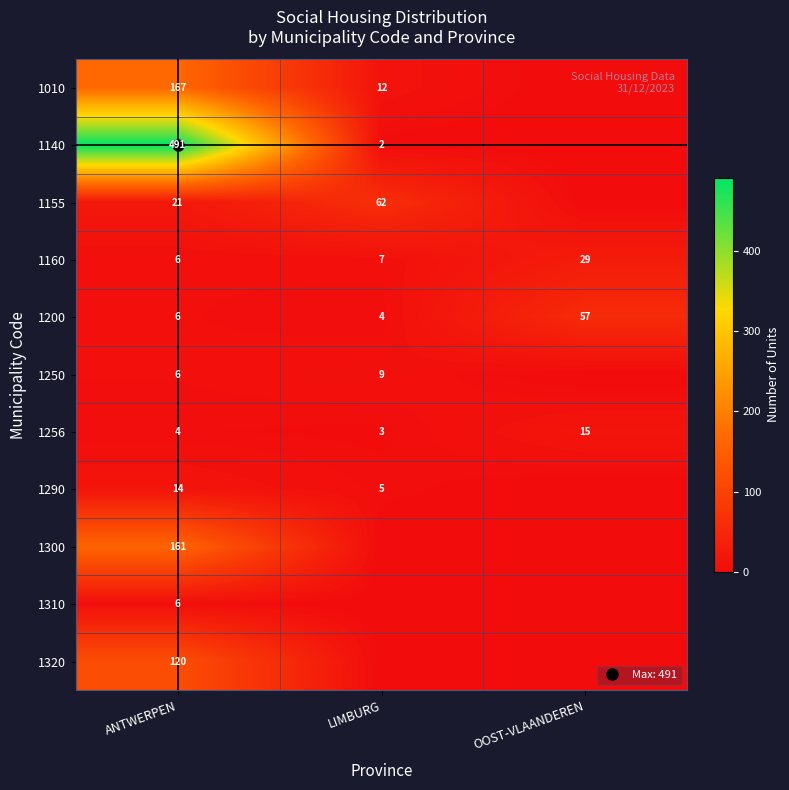

What is the difference between the 1155 values at ANTWERPEN and LIMBURG?

41